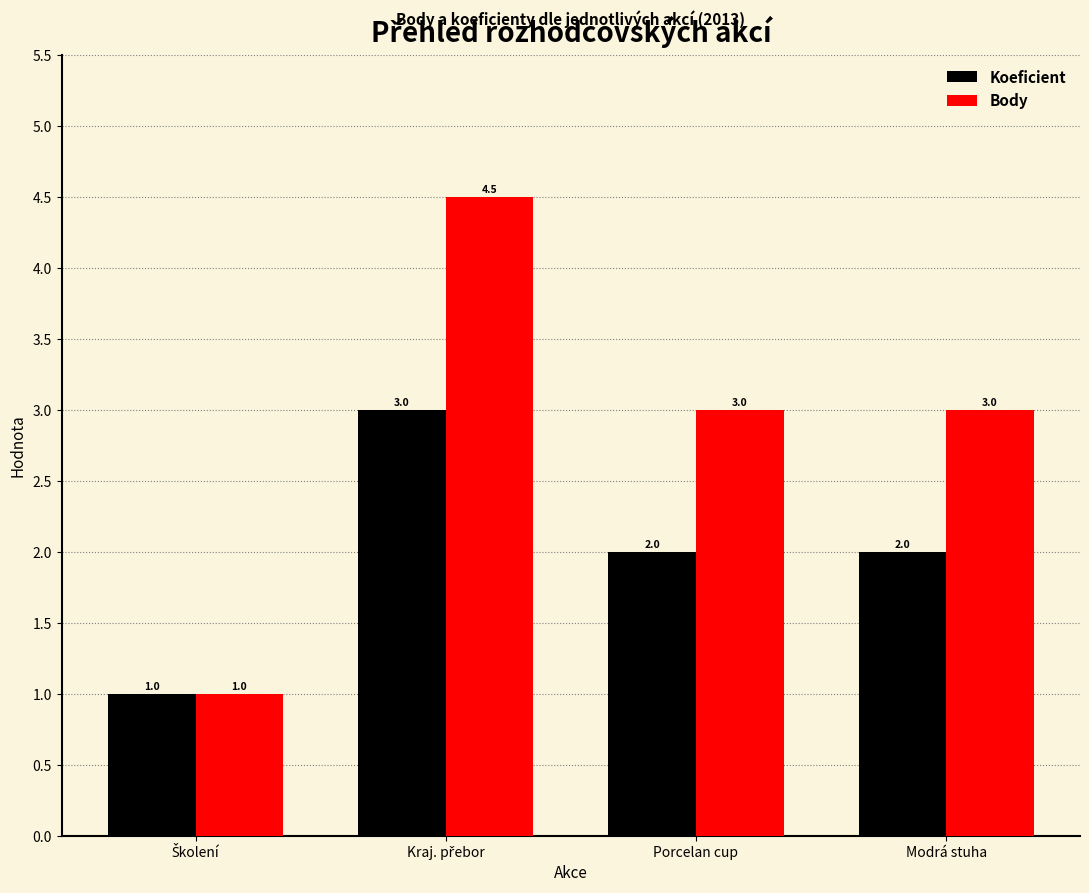

The Koeficient series shows 2.0 at Modrá stuha. True or false?

True